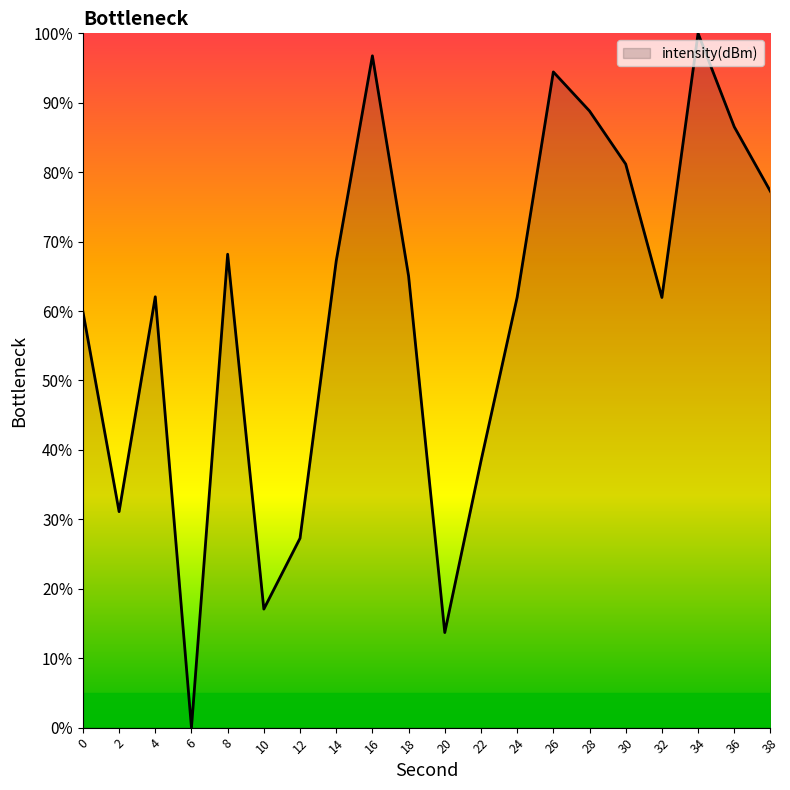

What is the ratio of the value at 2 to the value at 36?

0.4